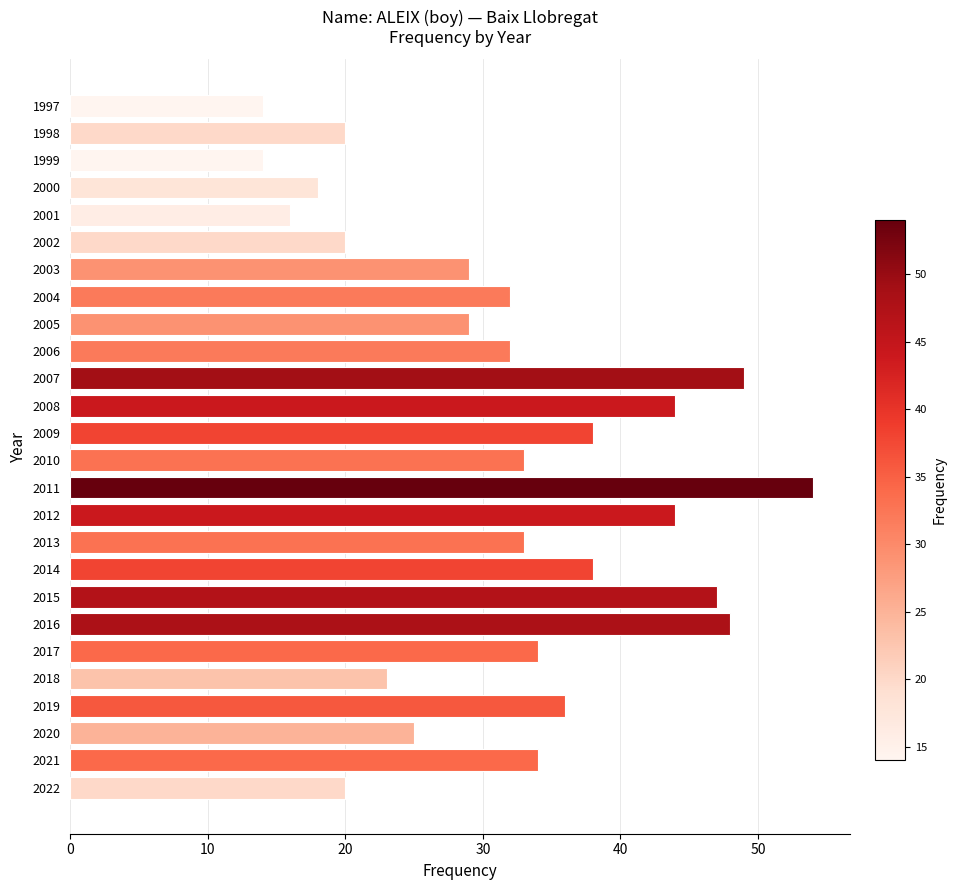

What is the average value?

32